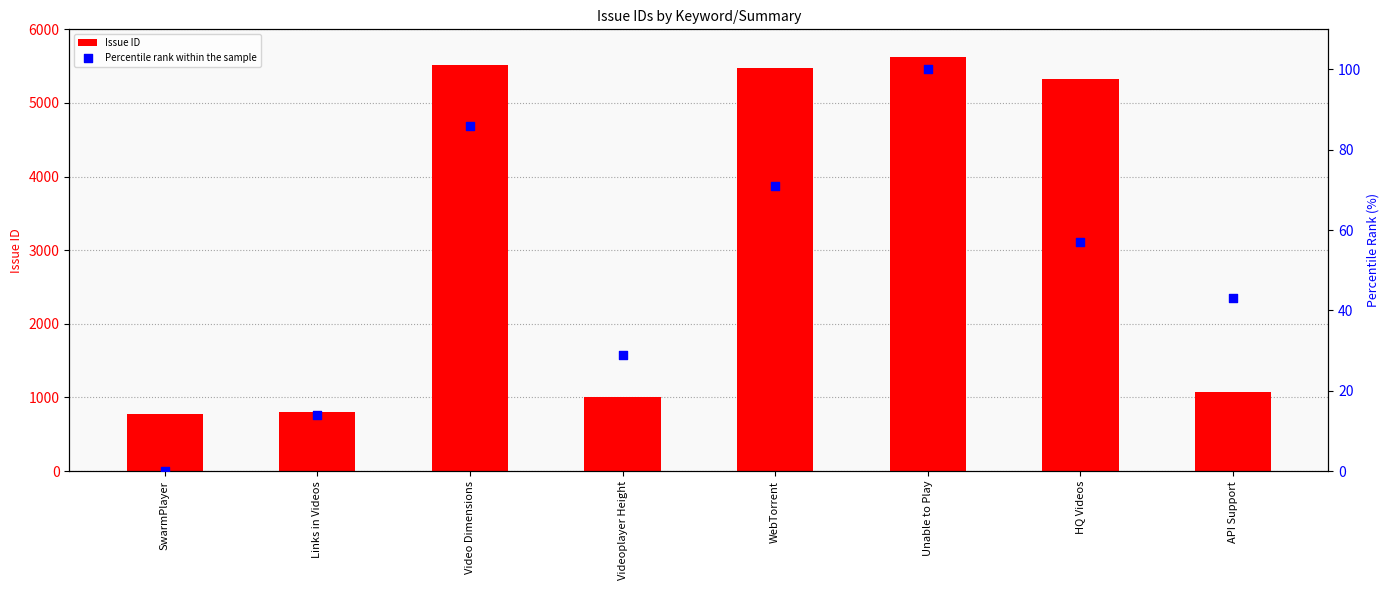

Which series has the largest total across all categories?

Issue ID